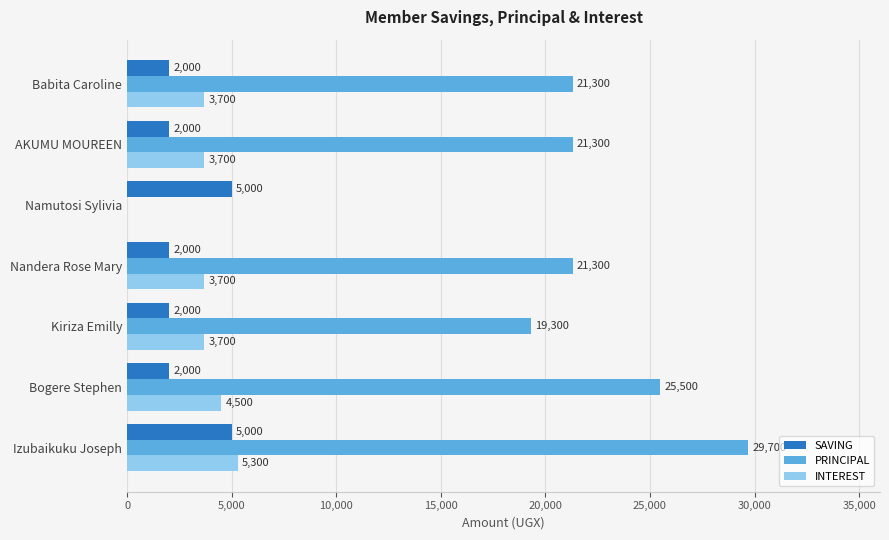

Is the value of INTEREST at Babita Caroline greater than the value of SAVING at AKUMU MOUREEN?

Yes